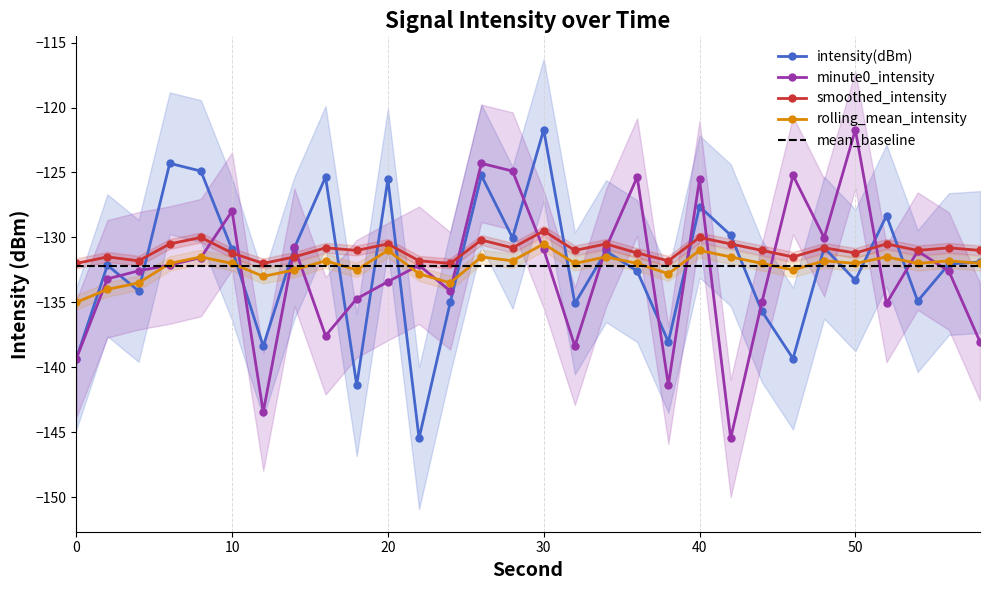

What is the difference between the maximum and minimum values in the intensity(dBm) series?

23.8